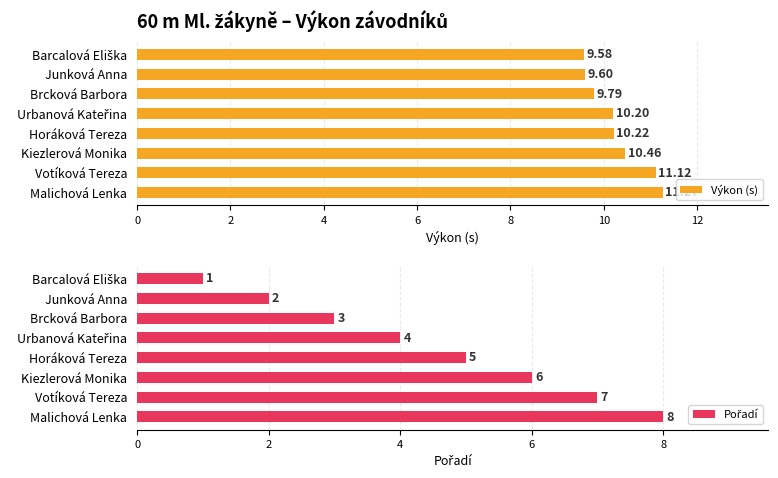

Rank the series by their maximum value, from lowest to highest.

Pořadí, Výkon (s)